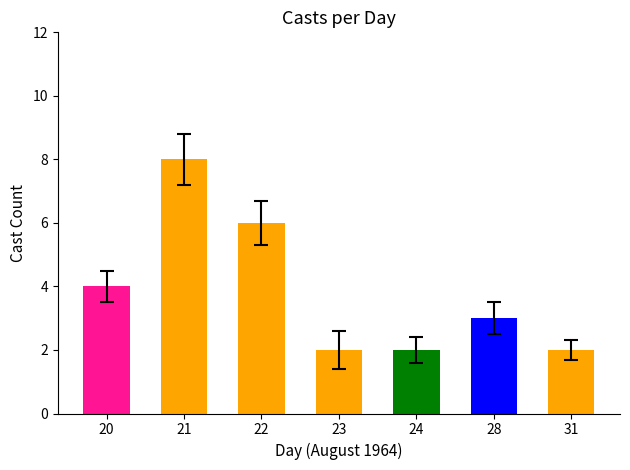

What is the value of the 3rd bar from the left?

6